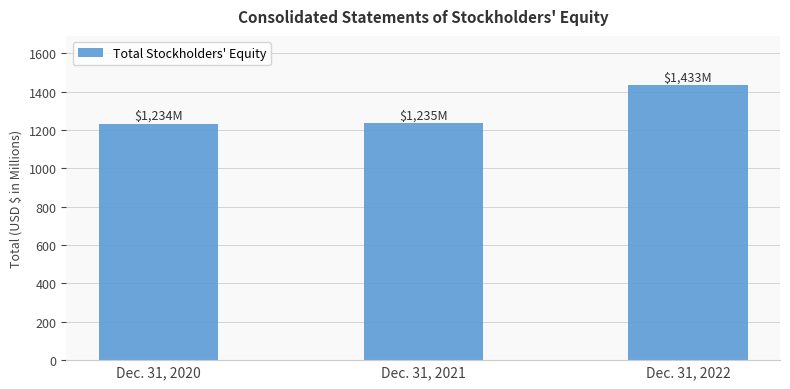

Which has a higher value, Dec. 31, 2022 or Dec. 31, 2021?

Dec. 31, 2022